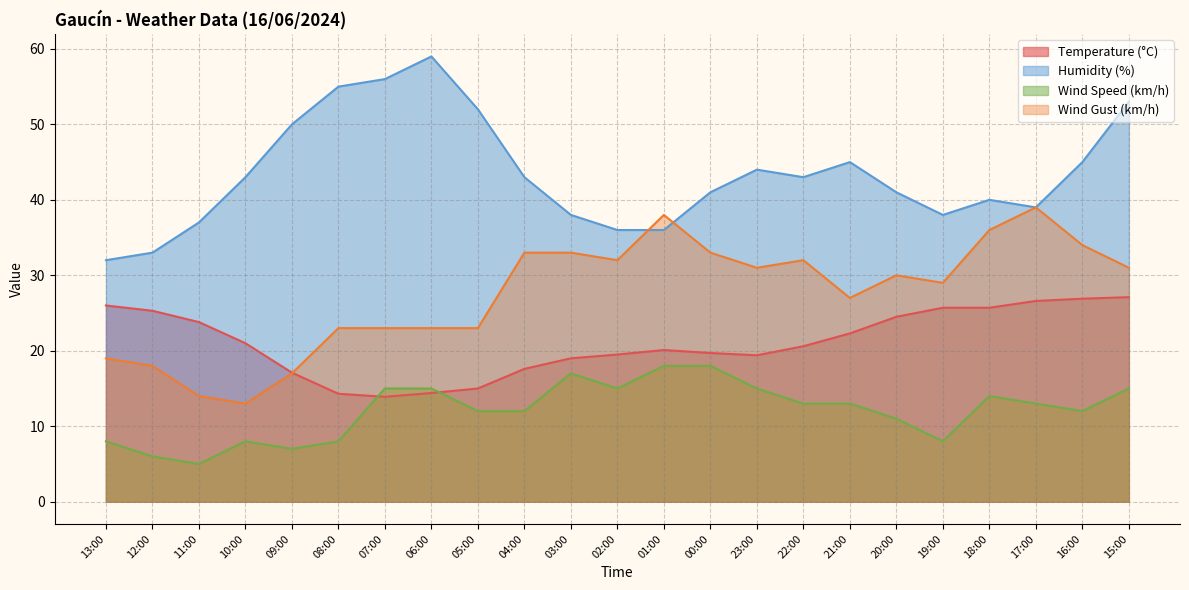

What is the total value across all series at 10:00?

85.0